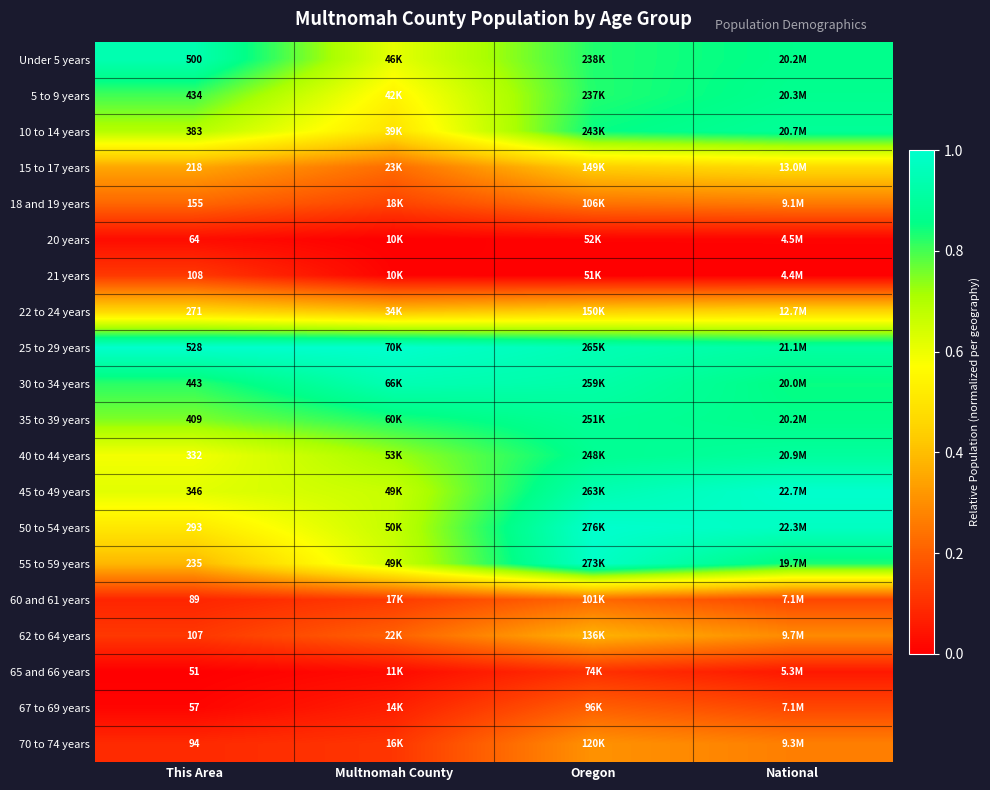

List the series in order of their peak value, lowest first.

20 years, 65 and 66 years, 21 years, 67 to 69 years, 60 and 61 years, 18 and 19 years, 70 to 74 years, 62 to 64 years, 22 to 24 years, 15 to 17 years, 5 to 9 years, 35 to 39 years, 10 to 14 years, 40 to 44 years, Under 5 years, 30 to 34 years, 55 to 59 years, 25 to 29 years, 45 to 49 years, 50 to 54 years